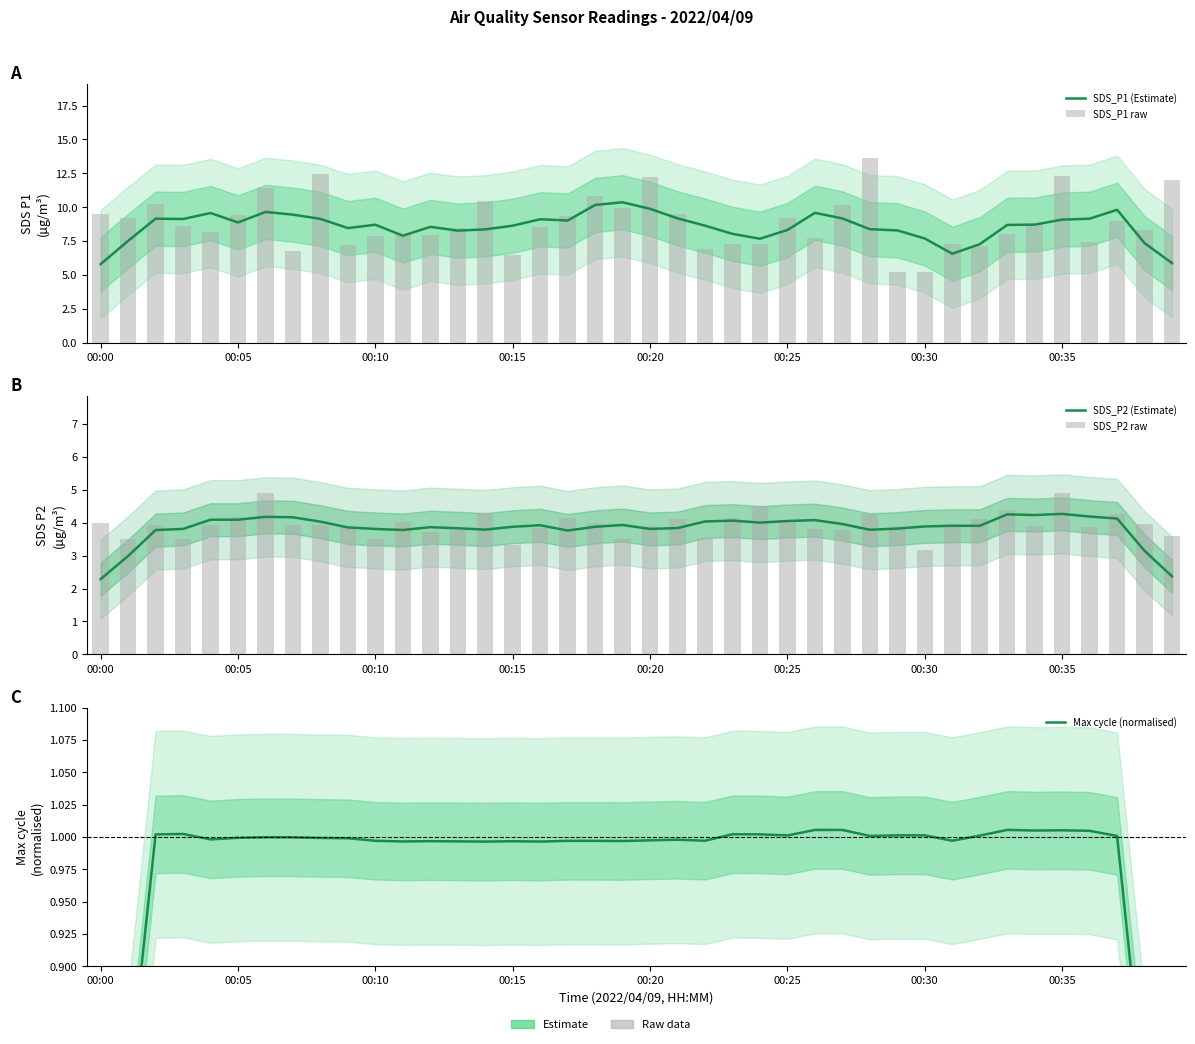

Which series has the largest range (max minus min)?

SDS_P1 raw